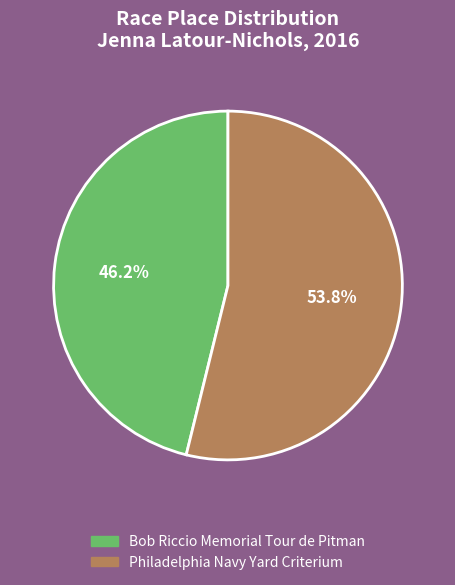

How many slices are in this pie chart?

2